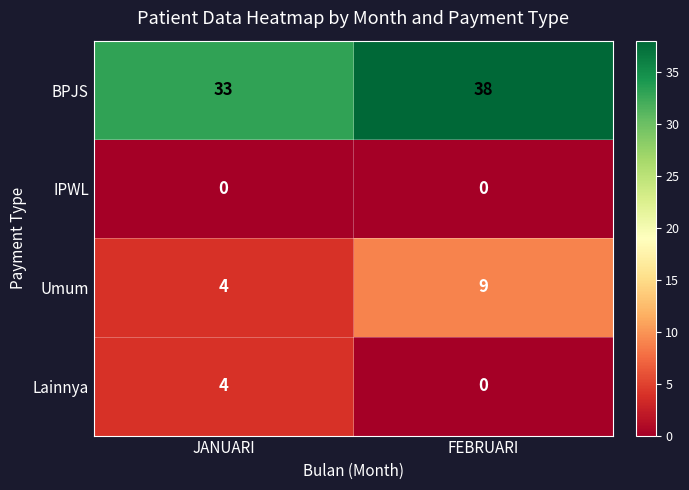

Reading right to left, transcribe all the data shown in this chart.

BPJS: 38	33
IPWL: 0	0
Umum: 9	4
Lainnya: 0	4